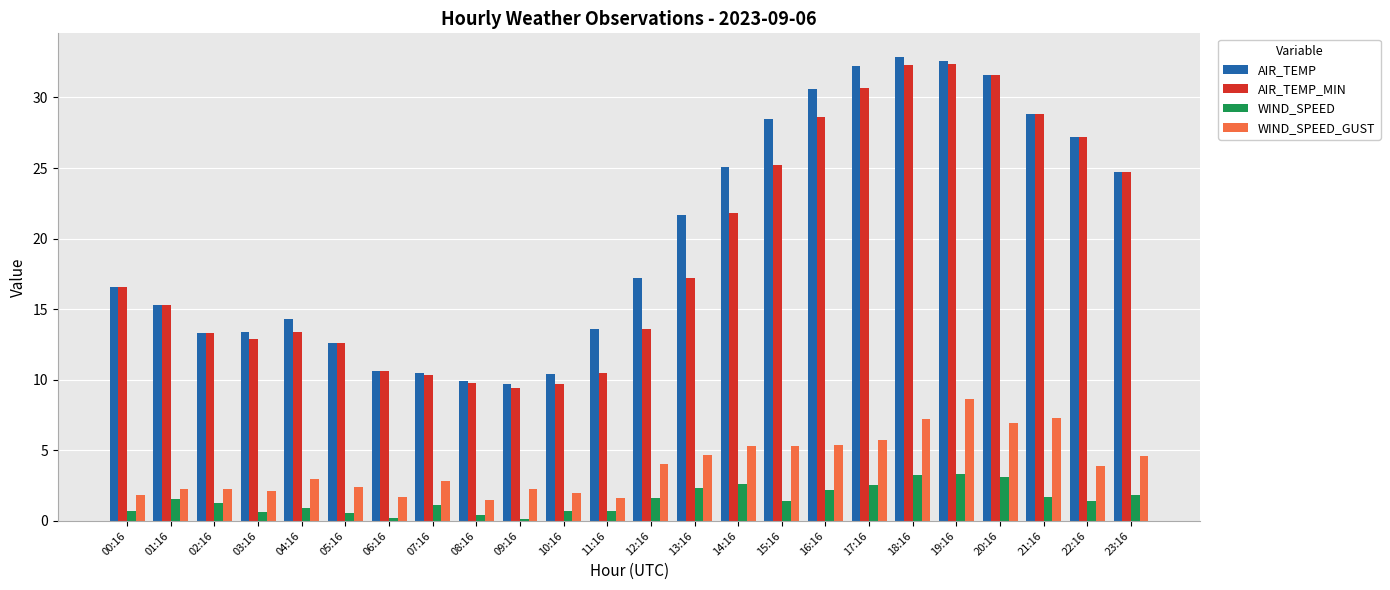

Is the value of WIND_SPEED at 11:16 greater than the value of AIR_TEMP at 17:16?

No